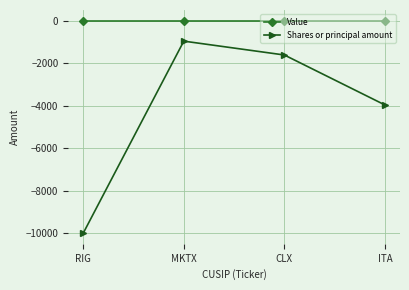

Reading left to right, transcribe all the data shown in this chart.

Value: 0	0	0	0
Shares or principal amount: -10000	-965	-1617	-3968